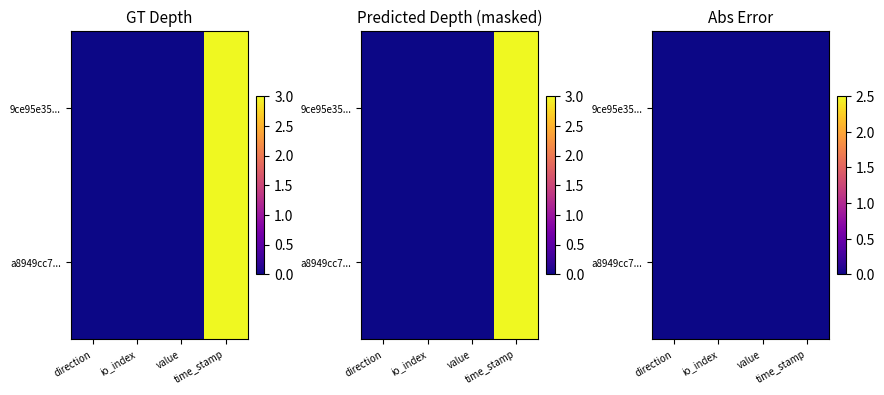

Read the a8949cc704d73cef8600f3c24468f18995f5bbf value at time_stamp.

3.0